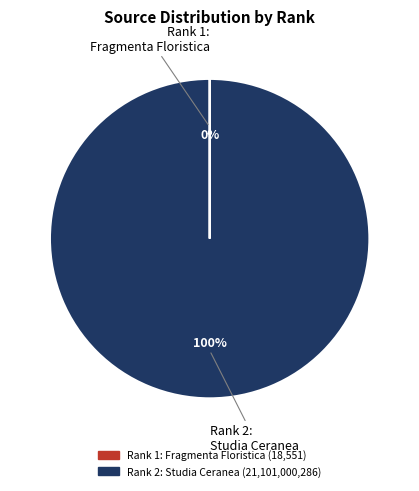

To the nearest percent, what is the difference between the largest and smallest slice percentages?

100%